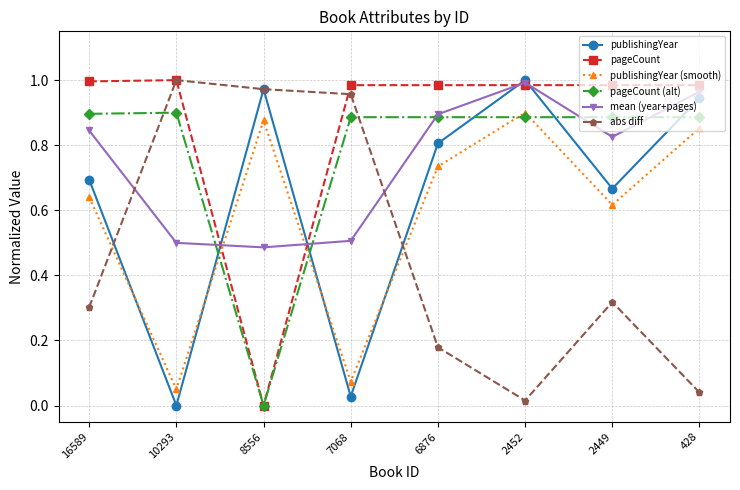

Is the value of mean (year+pages) at 10293 greater than the value of abs diff at 2452?

Yes